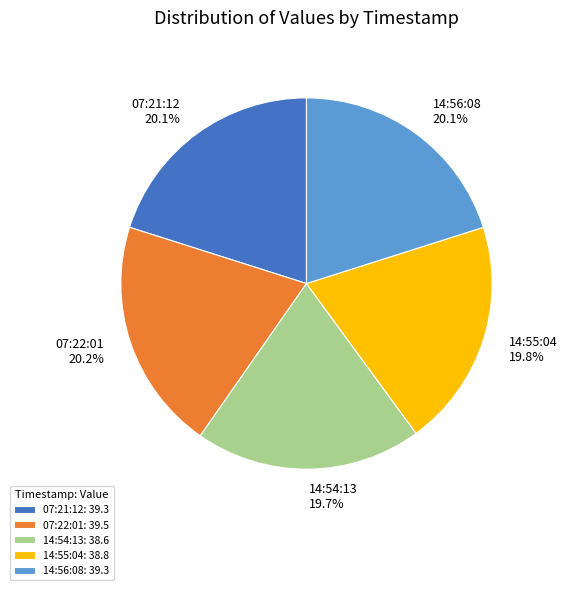

Does any single category account for the majority?

No